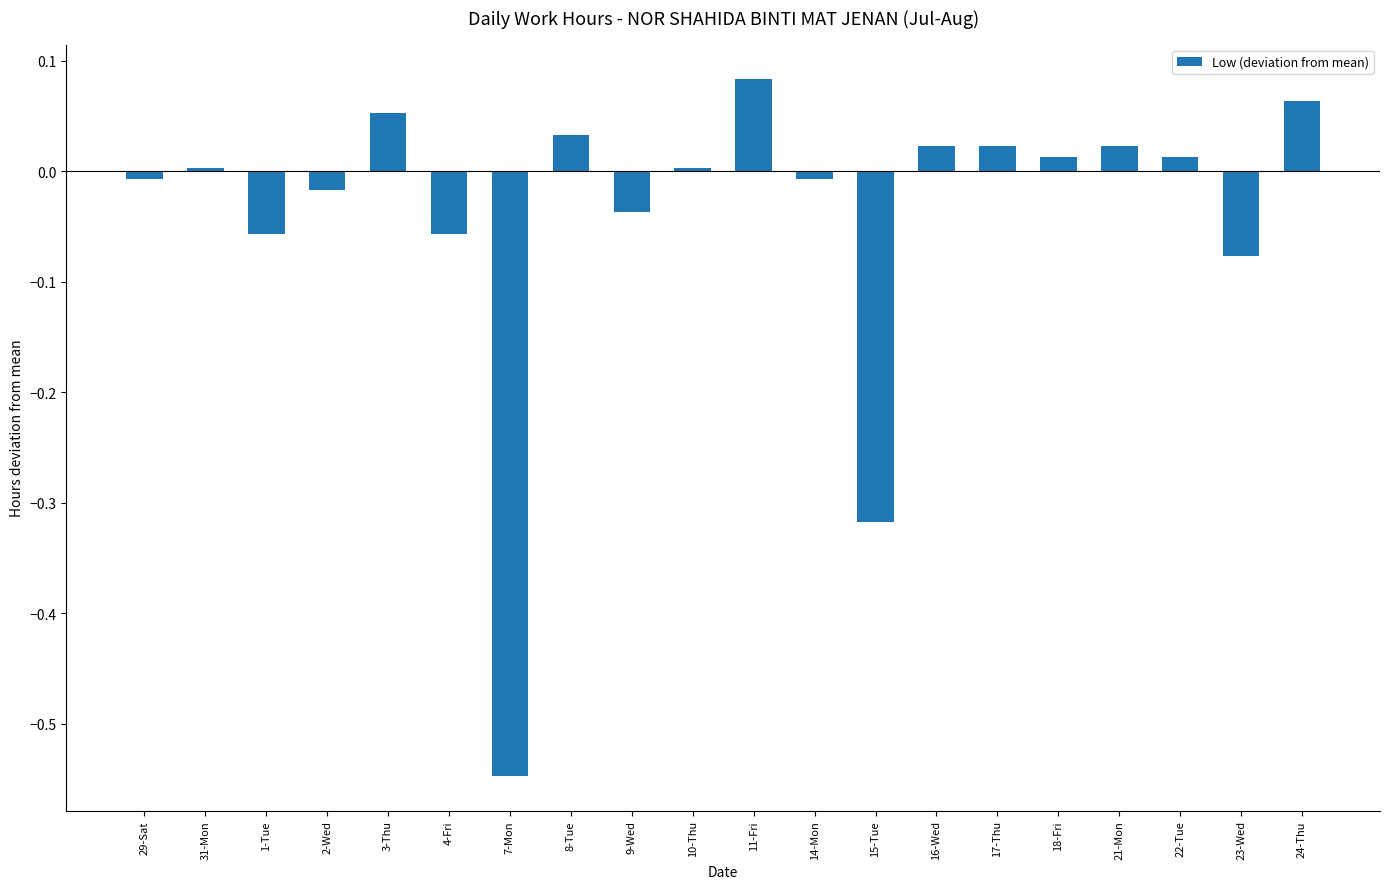

Which has a higher value, 14-Mon or 22-Tue?

22-Tue